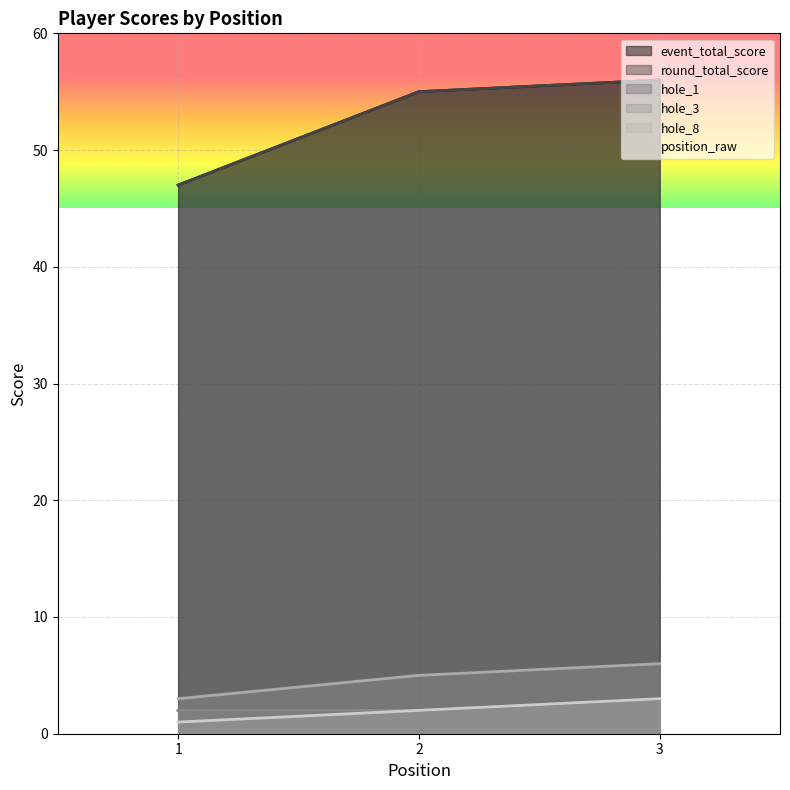

What is the difference between the hole_1 values at 3 and 2?

1